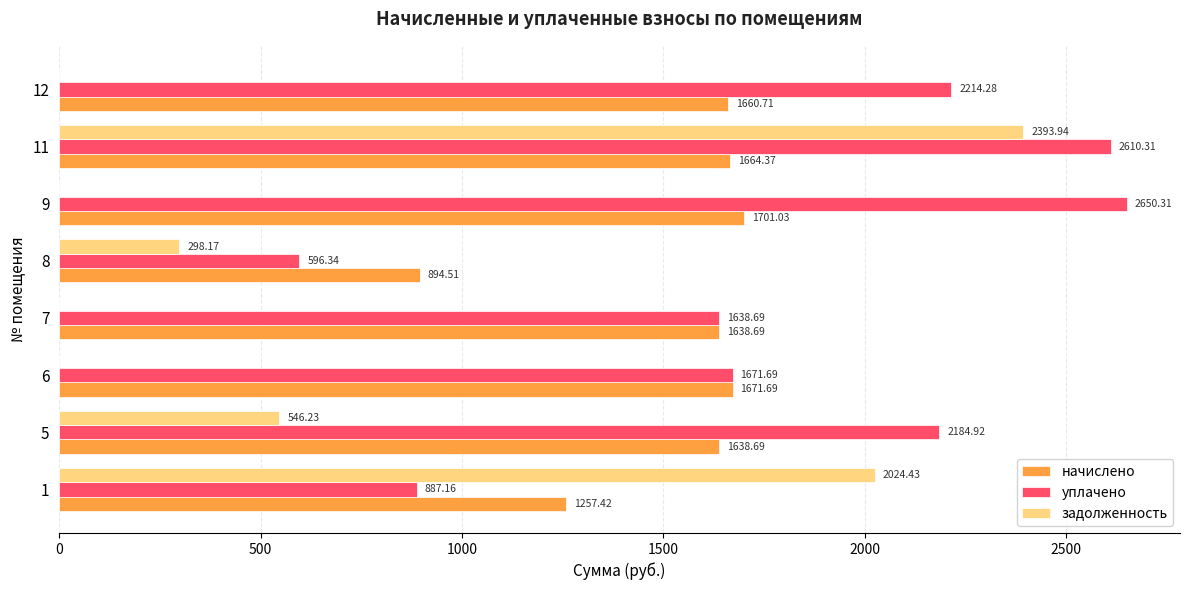

What is the sum of all уплачено values?

14453.7